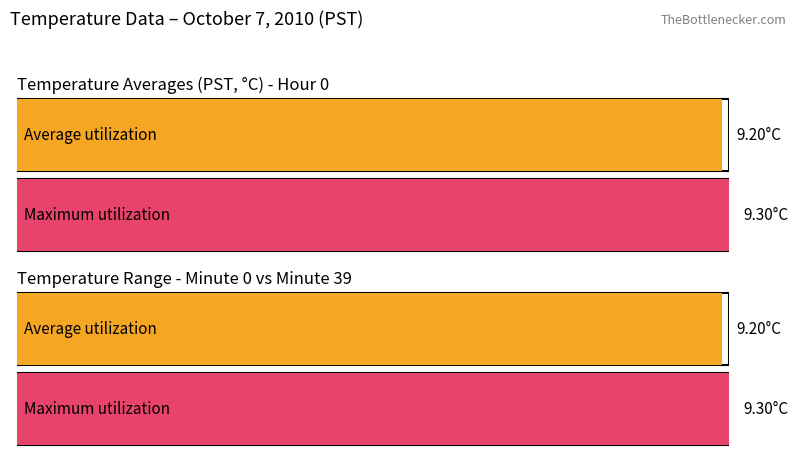

How many bars are there in each group?

2